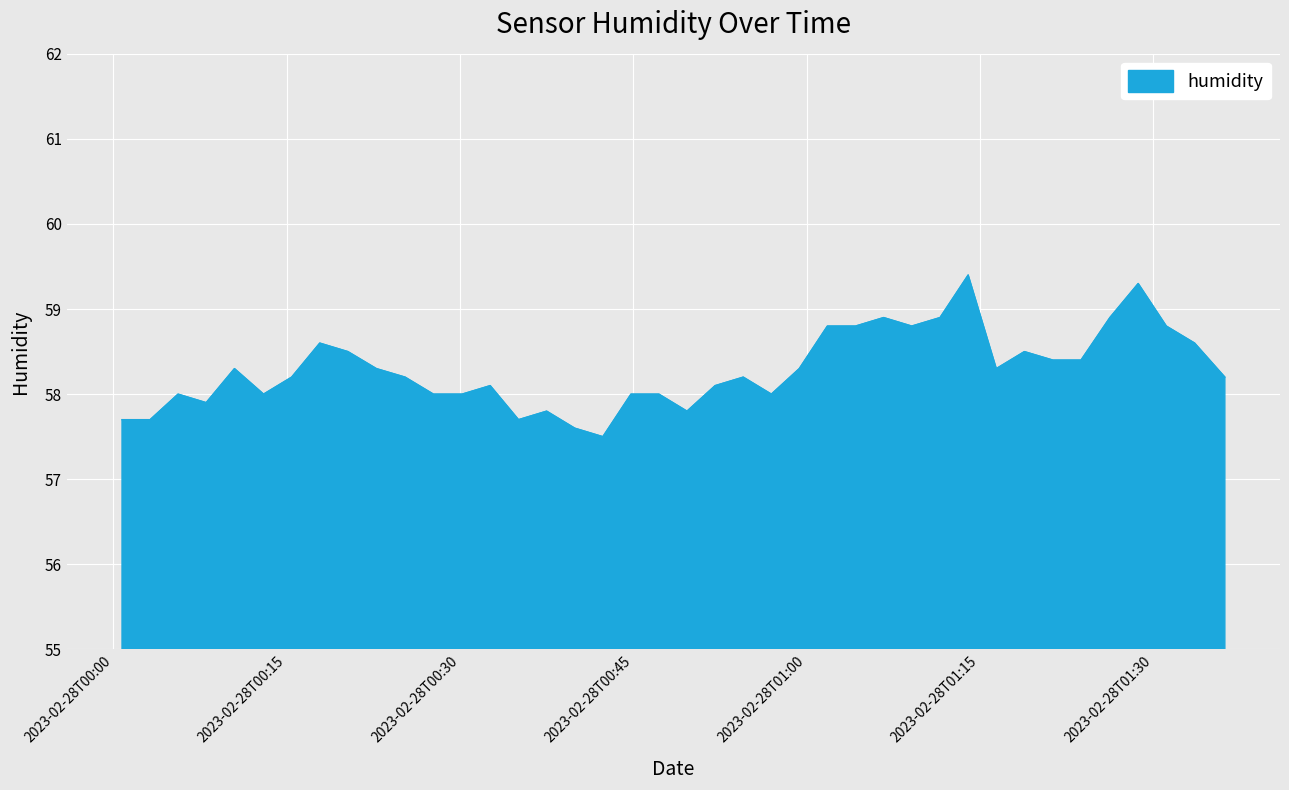

What is the greatest value displayed?

59.4